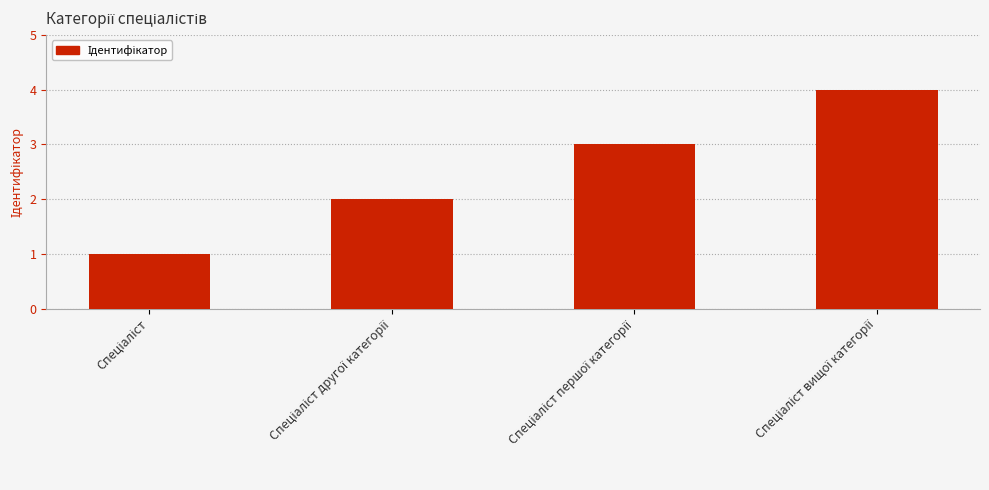

What is the sum of all values?

10